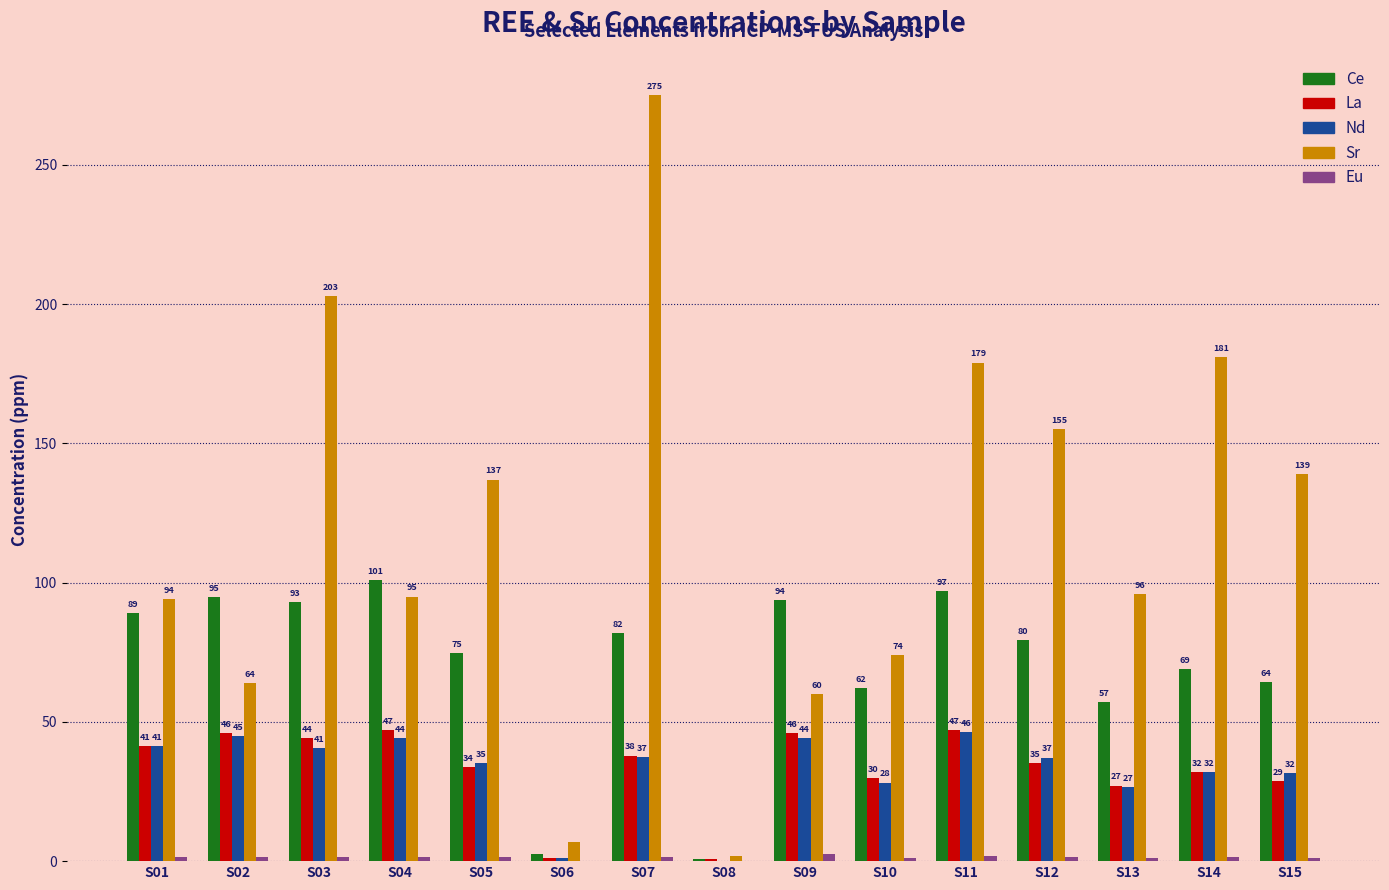

Which series changed the most between S11 and S12?

Sr